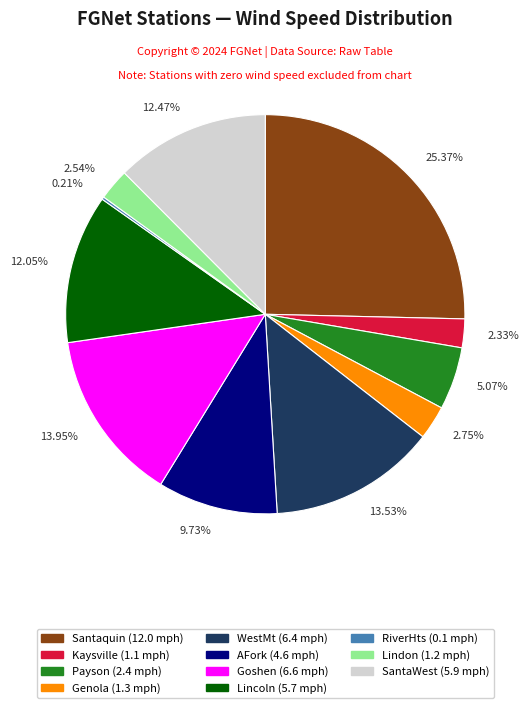

Between 12.47% and 13.95%, which is larger?

13.95%